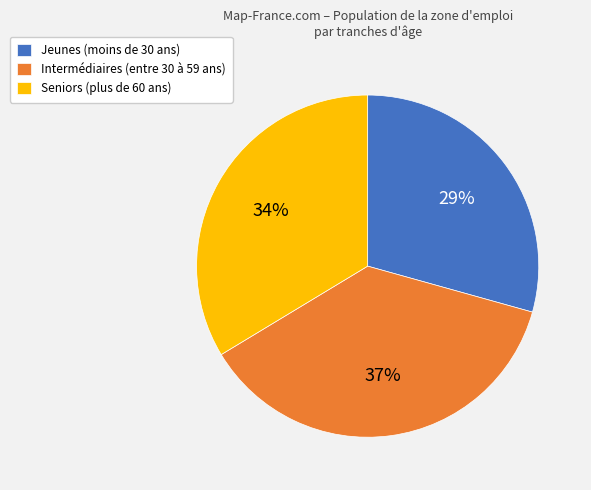

To the nearest percent, what is the average slice percentage?

33%